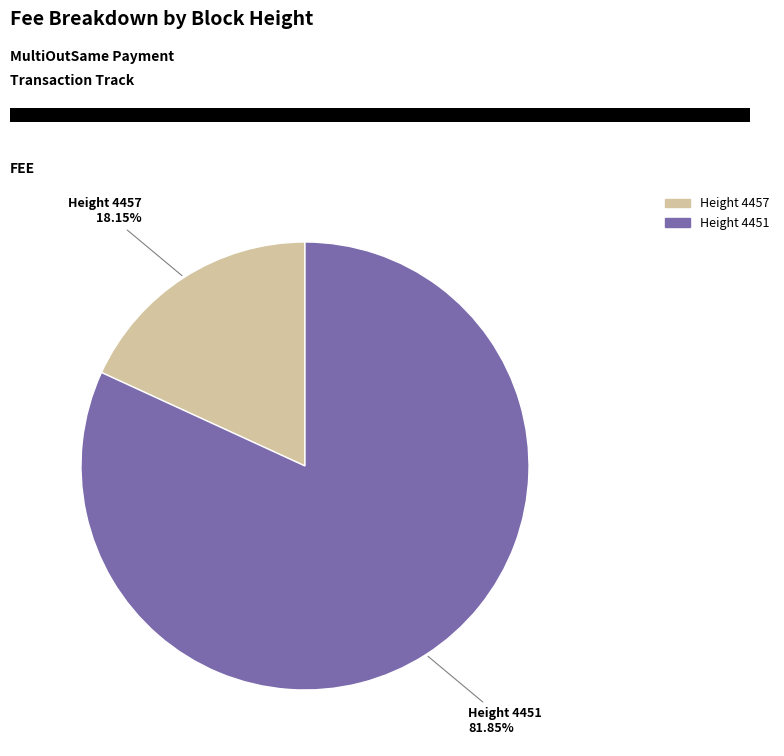

Does any single category account for the majority?

Yes